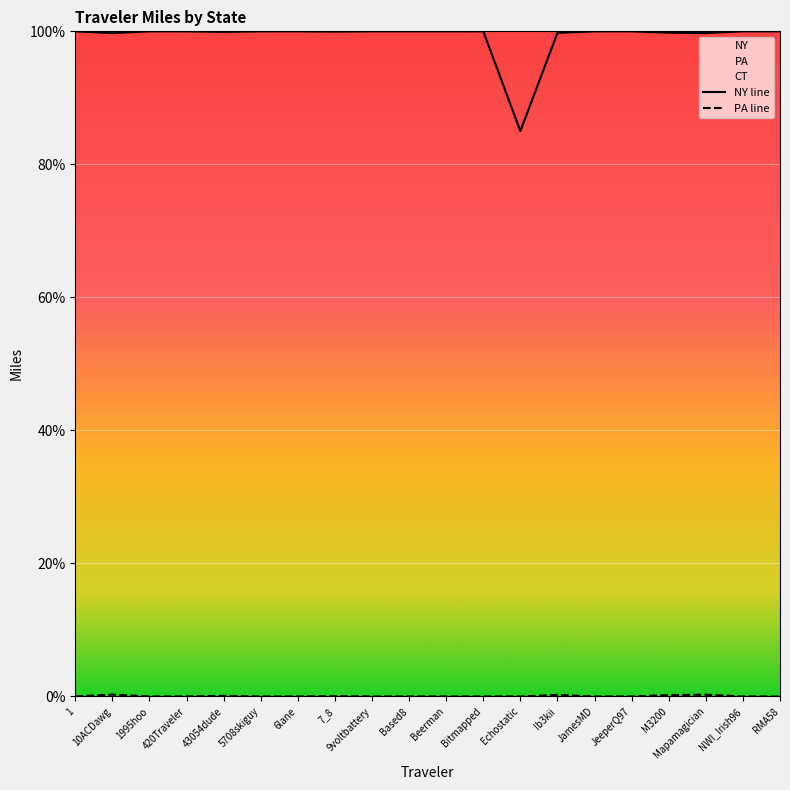

Which has a higher value, Bitmapped or 5708skiguy?

Bitmapped